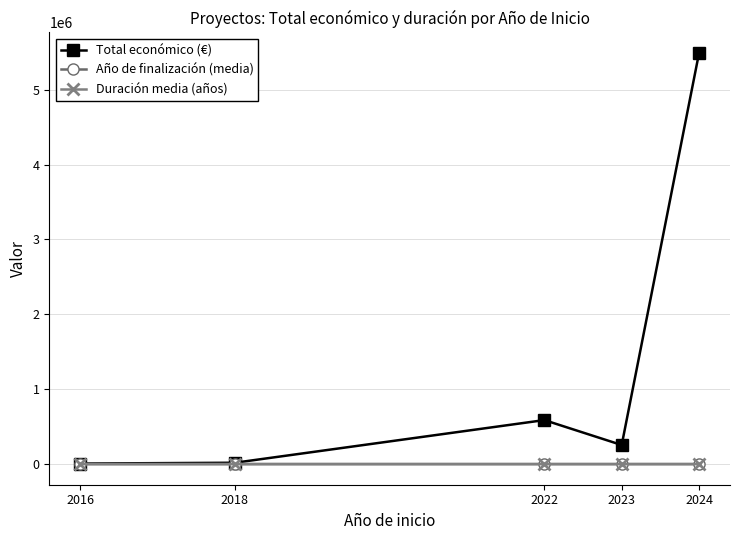

The value of Año de finalización (media) at 2023 is 2026. True or false?

True